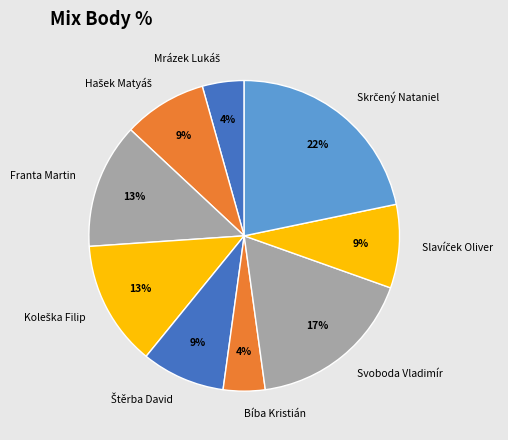

To the nearest percent, what is the difference between the Bíba Kristián and Svoboda Vladimír slice percentages?

13%